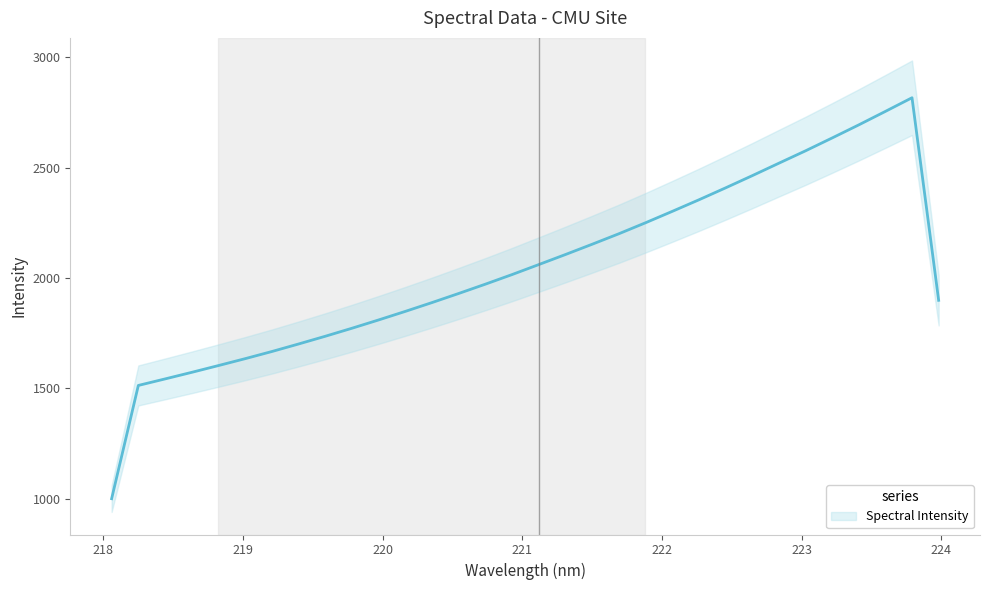

What is the difference between the maximum and minimum values?

1817.7